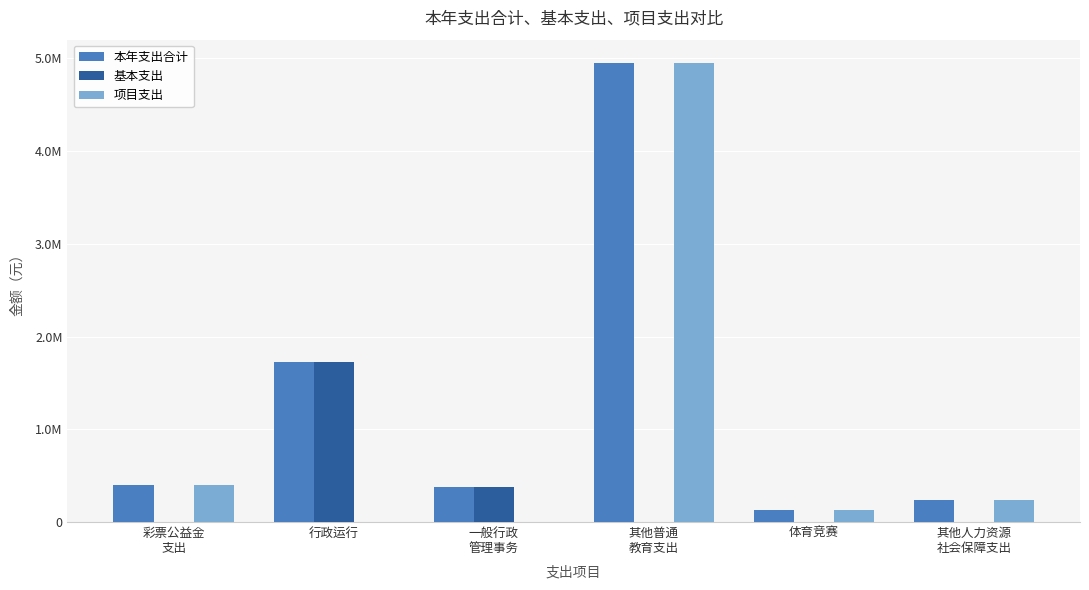

Which series has the widest spread of values?

项目支出